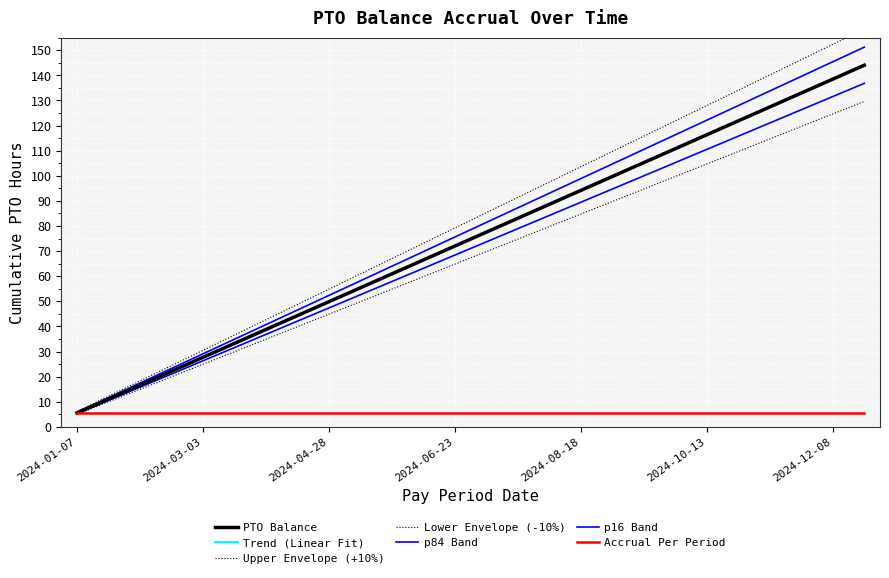

Reading left to right, extract all data points from this chart.

2024-01-07=5.5	2024-01-21=11.1	2024-02-04=16.6	2024-02-18=22.2	2024-03-03=27.7	2024-03-17=33.2	2024-03-31=38.8	2024-04-14=44.3	2024-04-28=49.9	2024-05-12=55.4	2024-05-26=60.9	2024-06-09=66.5	2024-06-23=72.0	2024-07-07=77.6	2024-07-21=83.1	2024-08-04=88.6	2024-08-18=94.2	2024-09-01=99.7	2024-09-15=105.3	2024-09-29=110.8	2024-10-13=116.3	2024-10-27=121.9	2024-11-10=127.4	2024-11-24=133.0	2024-12-08=138.5	2024-12-22=144.0